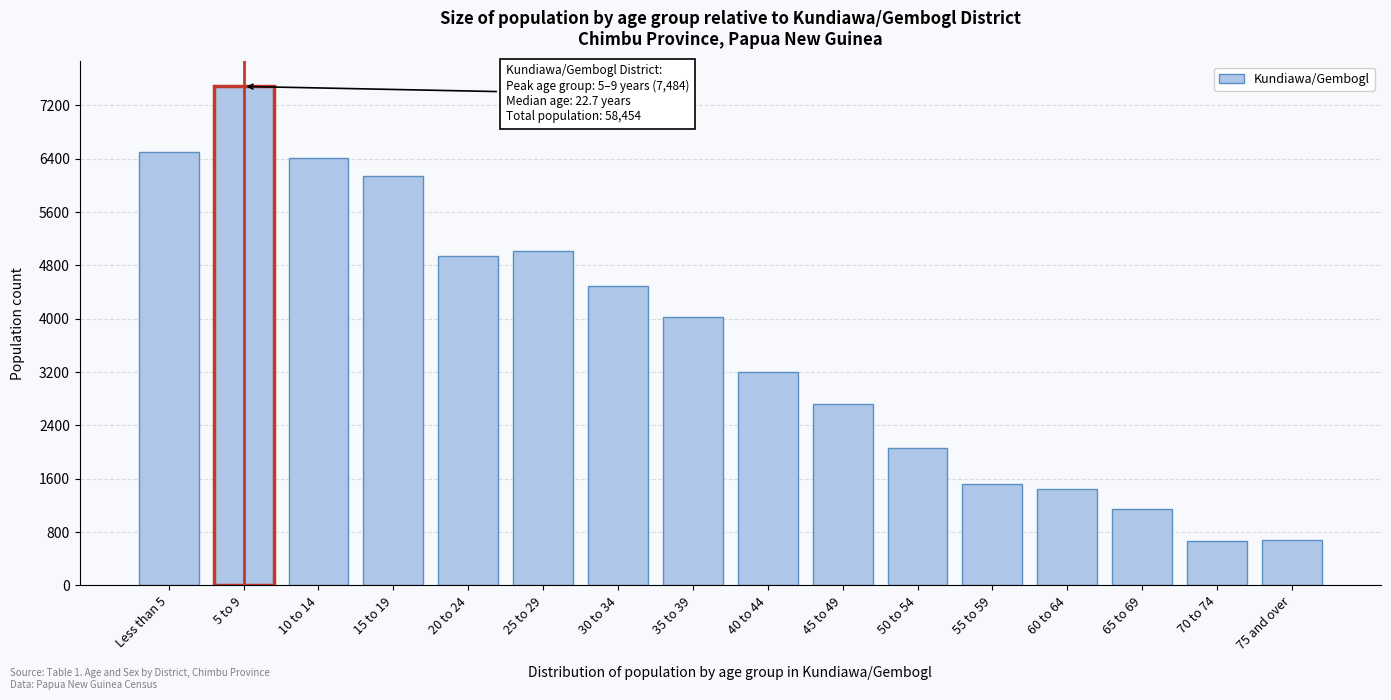

What is the label of the 12th bar from the right?

20 to 24